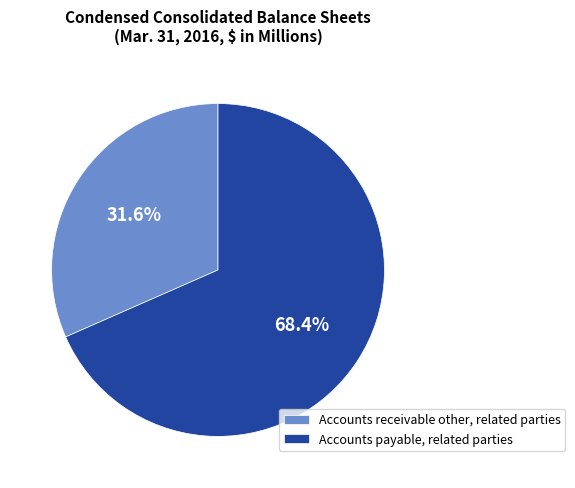

Does any single category account for the majority?

Yes